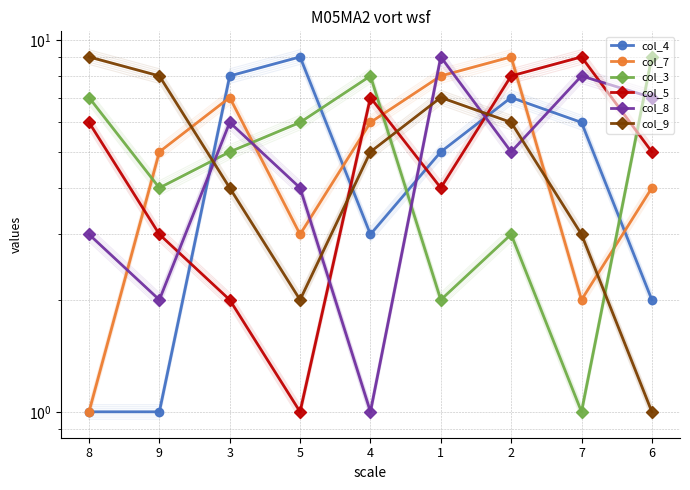

The value of col_4 at 5 is 9. True or false?

True